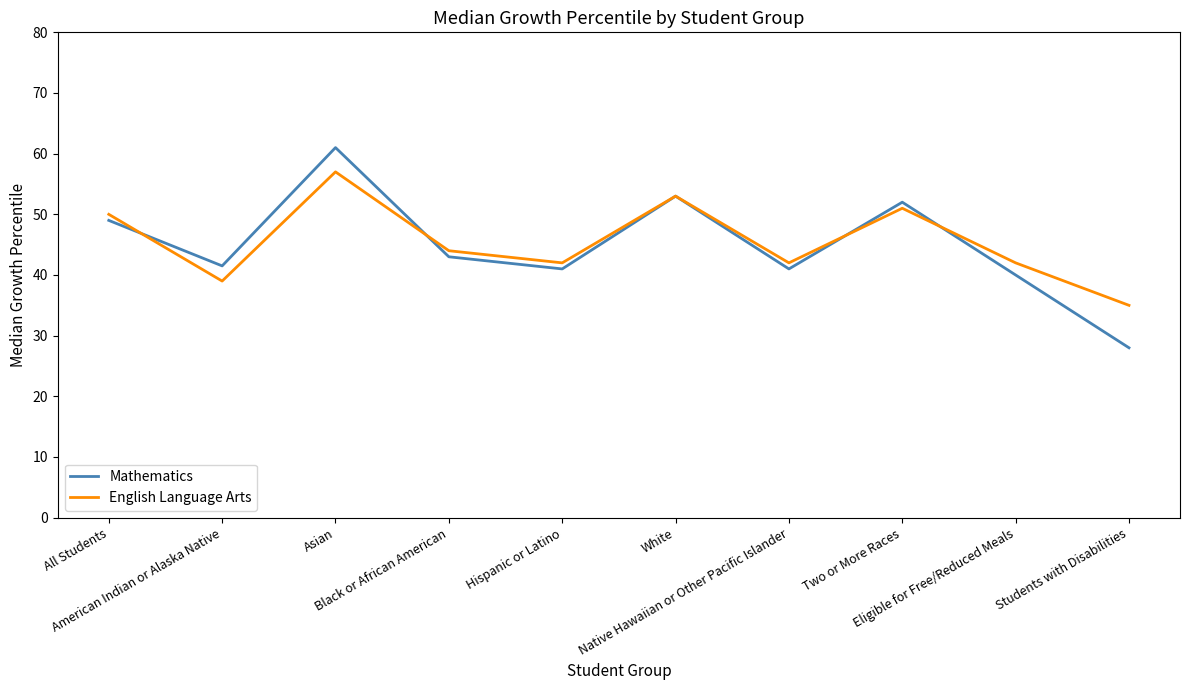

Read the English Language Arts value at Two or More Races.

51.0